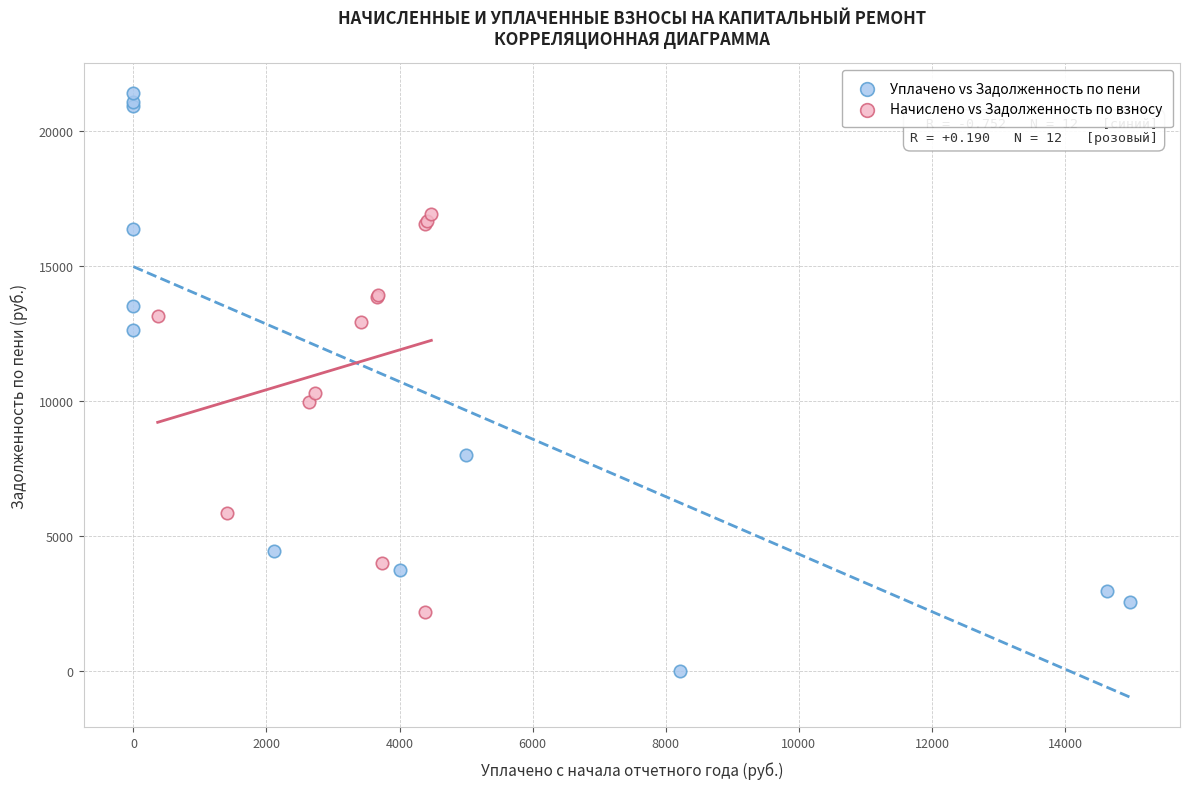

What are all the series names shown in the legend?

Уплачено vs Задолженность по пени, Начислено vs Задолженность по взносу